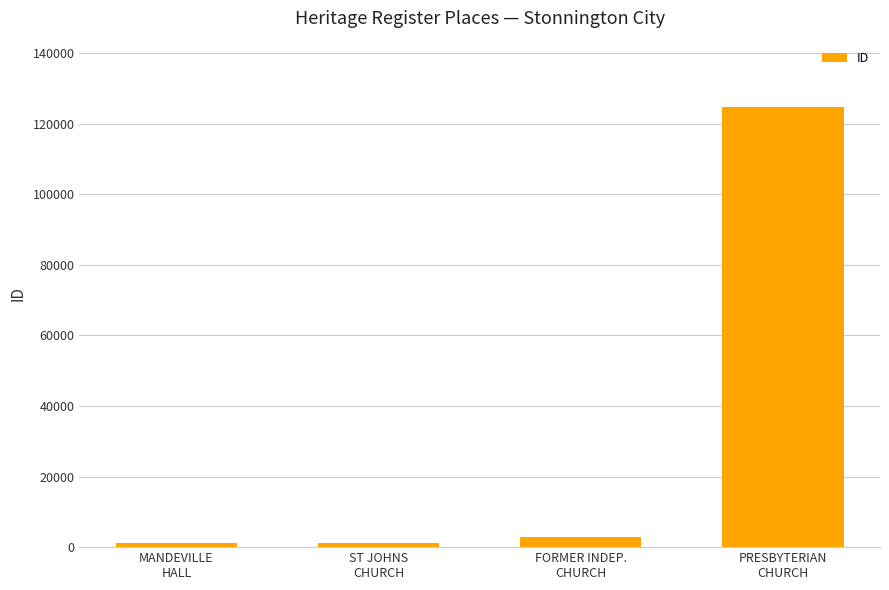

What is the minimum value shown in the chart?

1165